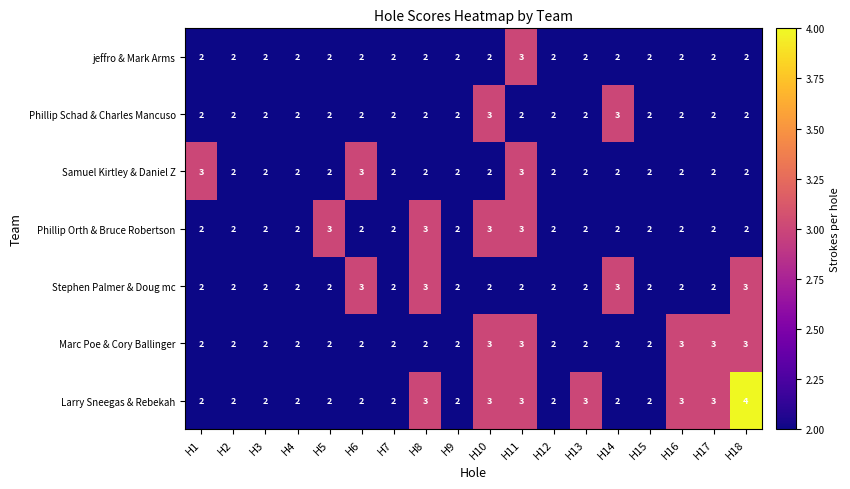

At which category does the chart reach its peak across all series?

H18